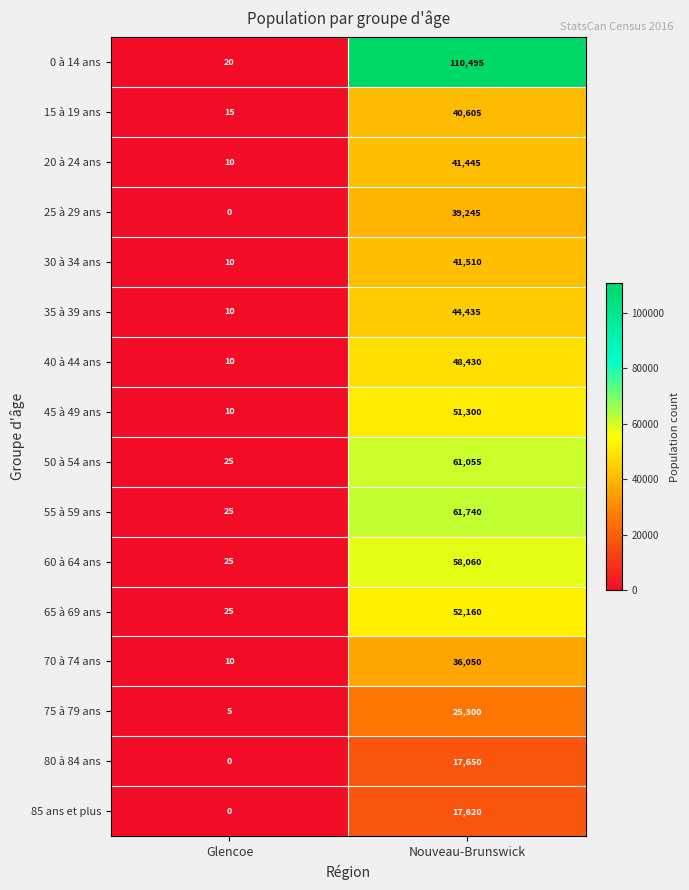

At Nouveau-Brunswick, list the series in order from smallest to largest.

85 ans et plus, 80 à 84 ans, 75 à 79 ans, 70 à 74 ans, 25 à 29 ans, 15 à 19 ans, 20 à 24 ans, 30 à 34 ans, 35 à 39 ans, 40 à 44 ans, 45 à 49 ans, 65 à 69 ans, 60 à 64 ans, 50 à 54 ans, 55 à 59 ans, 0 à 14 ans